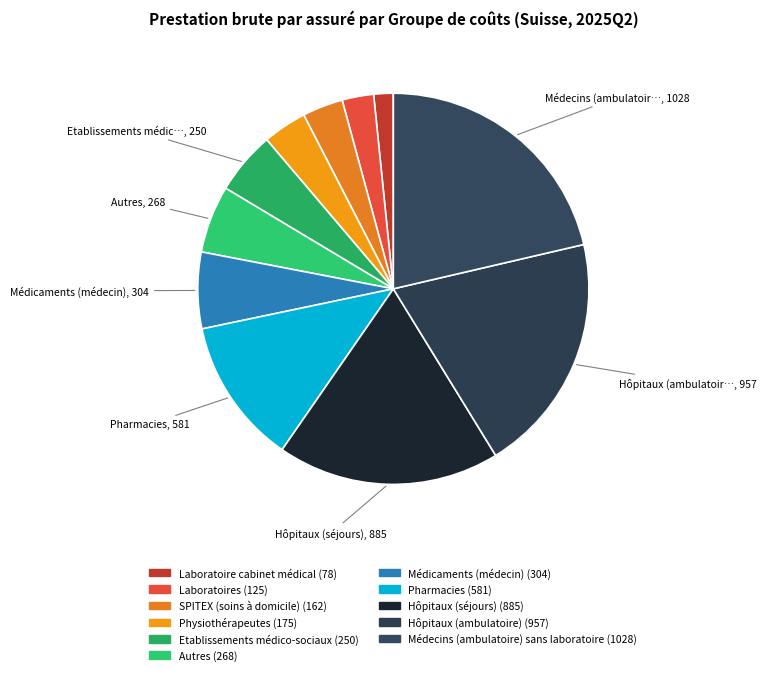

Rank the categories by value from highest to lowest.

Médecins (ambulatoire) sans laboratoire, Hôpitaux (ambulatoire), Hôpitaux (séjours), Pharmacies, Médicaments (médecin), Autres, Etablissements médico-sociaux, Physiothérapeutes, SPITEX (soins à domicile), Laboratoires, Laboratoire cabinet médical